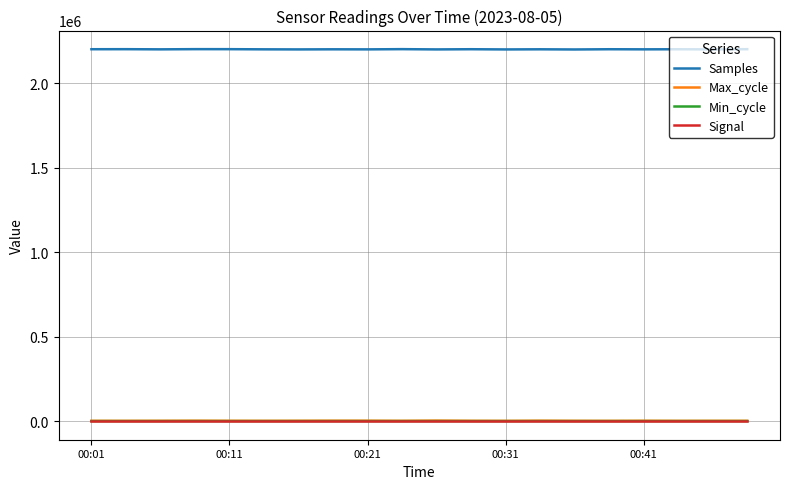

Which series has the largest total across all categories?

Samples